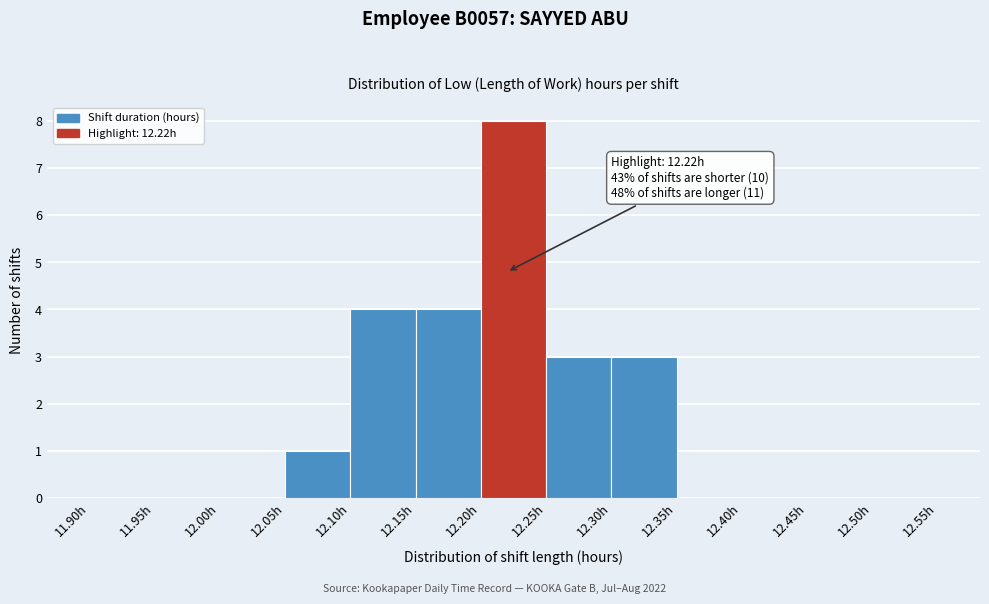

Over which range of the x-axis is the bar tallest?

12.20 to 12.25